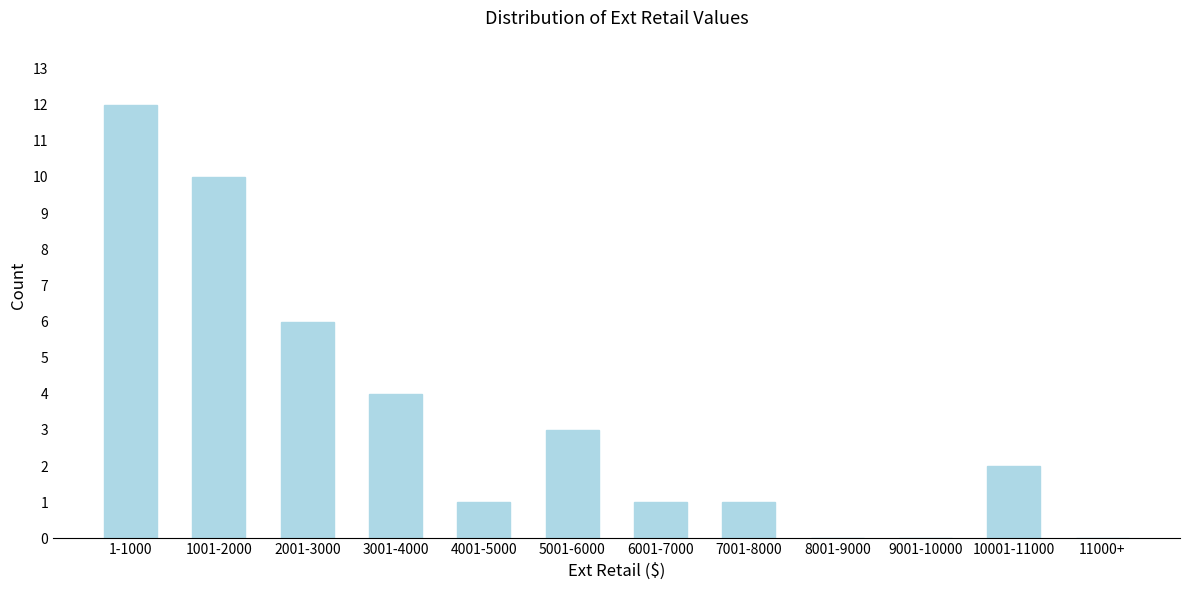

Reading left to right, what are all the values shown in this chart?

1-1000=12	1001-2000=10	2001-3000=6	3001-4000=4	4001-5000=1	5001-6000=3	6001-7000=1	7001-8000=1	8001-9000=0	9001-10000=0	10001-11000=2	11000+=0